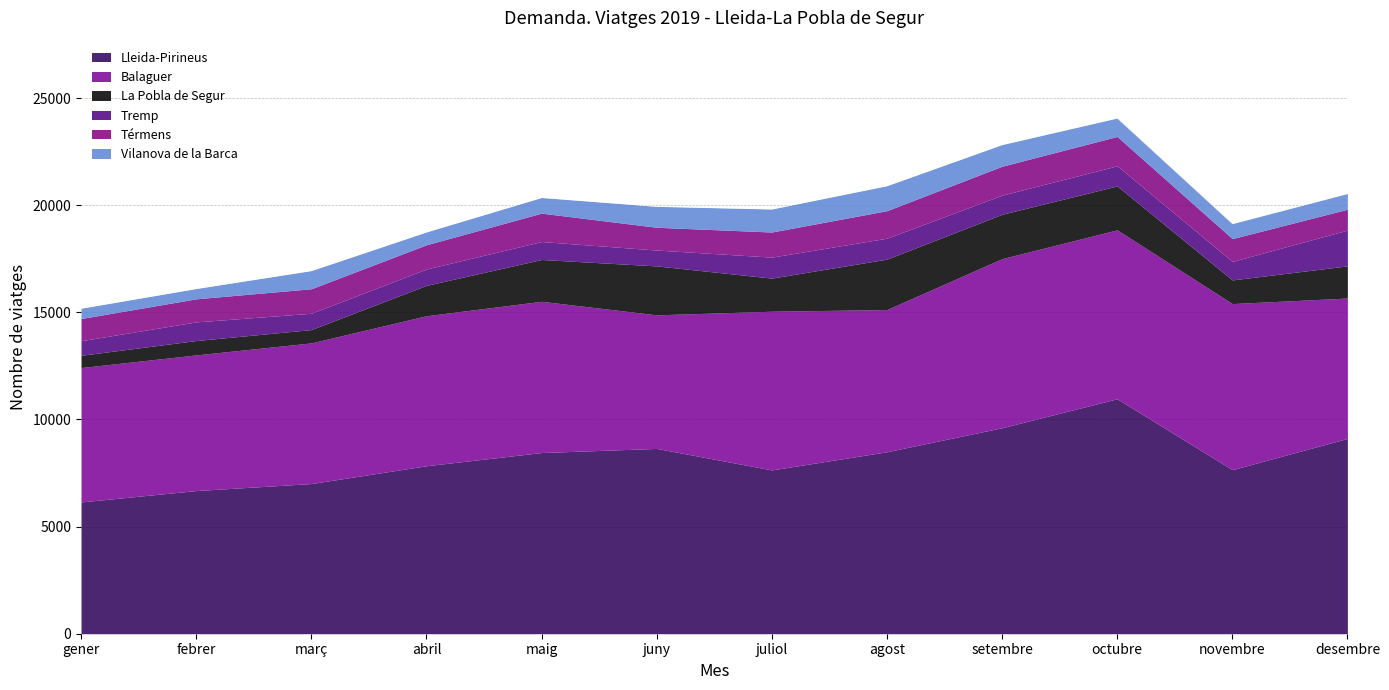

The value of La Pobla de Segur at agost is 2353. True or false?

True